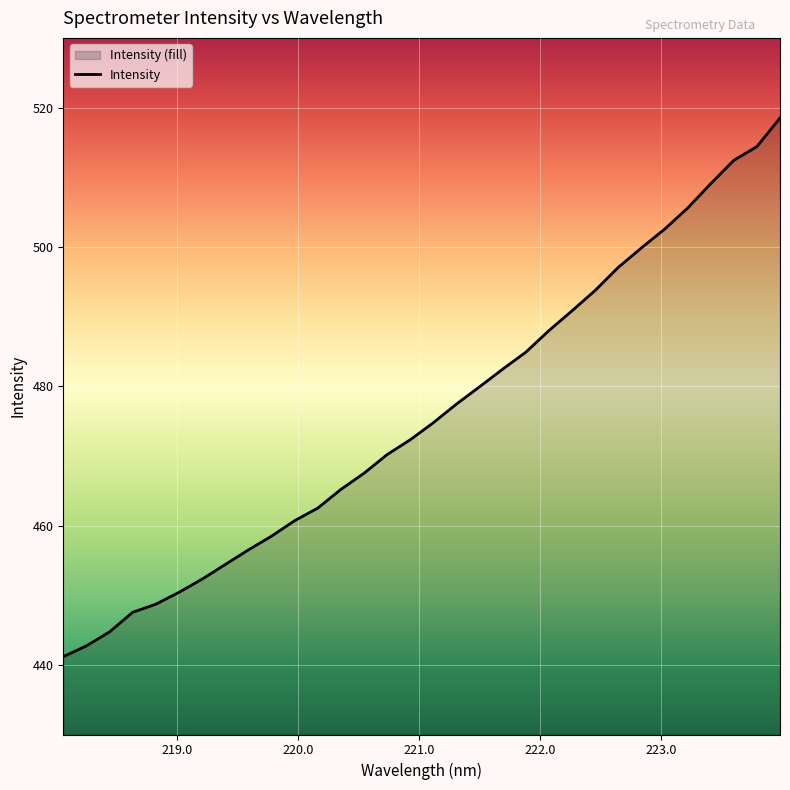

What is the greatest value displayed?

518.5